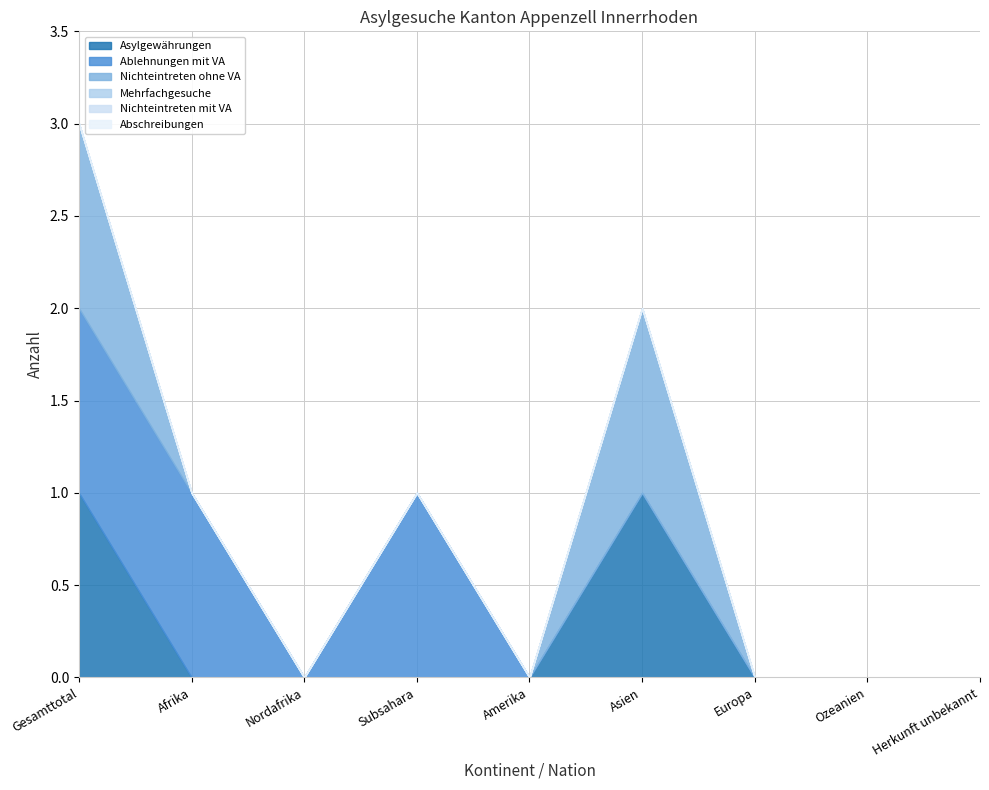

True or false: Ablehnungen mit VA and Nichteintreten mit VA intersect in this chart.

False